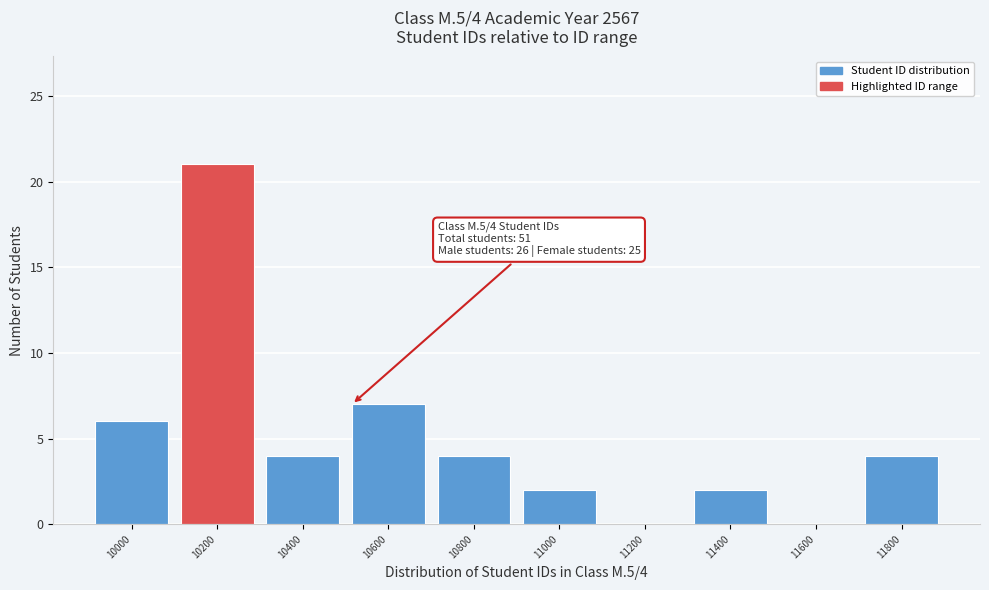

Reading left to right, transcribe all the data shown in this chart.

10000=6	10200=21	10400=4	10600=7	10800=4	11000=2	11200=0	11400=2	11600=0	11800=4